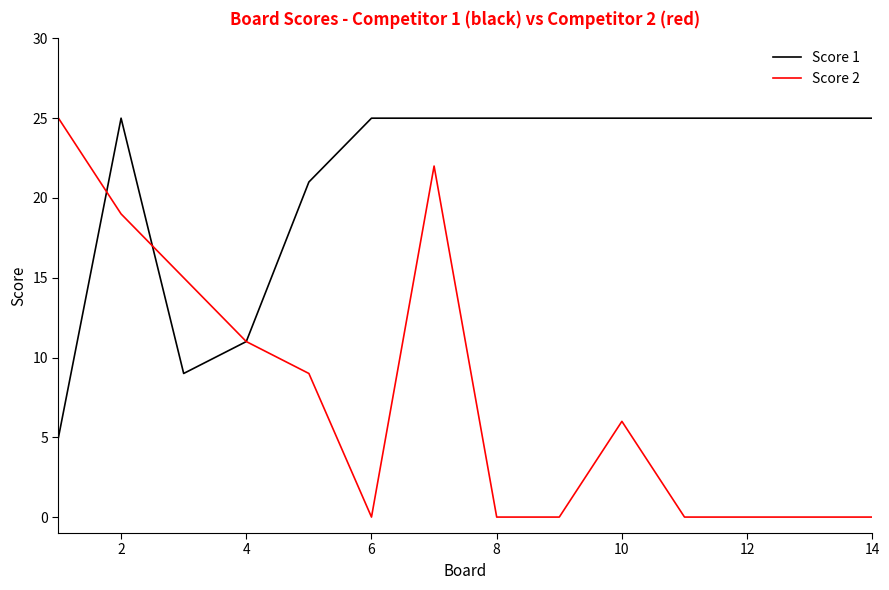

Rank the series by their average value, from highest to lowest.

Score 1, Score 2